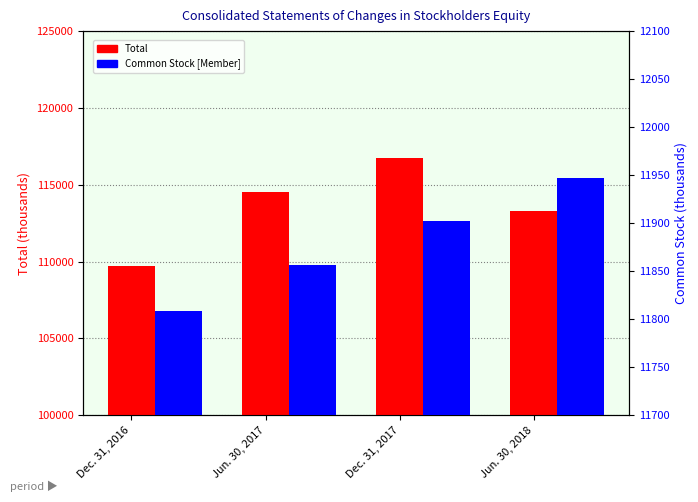

Which category has the lowest value across all series?

Dec. 31, 2016